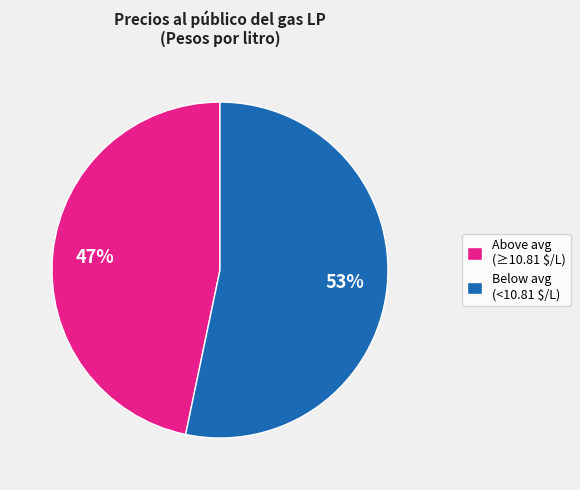

Count the number of slices in the pie.

2